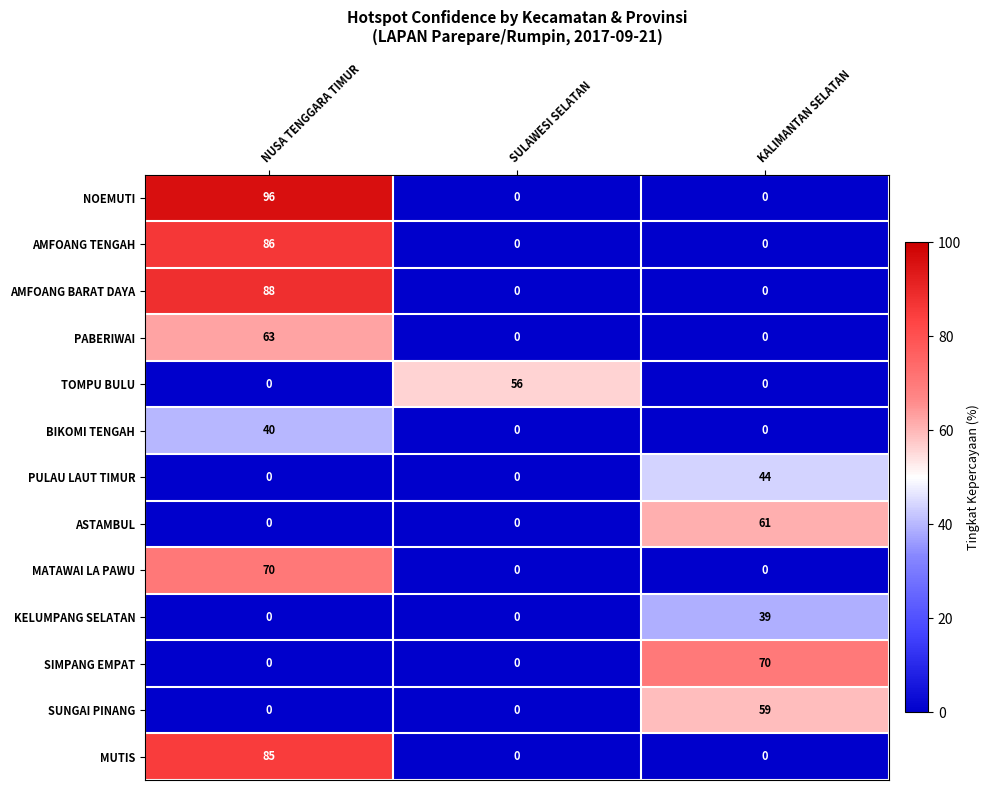

At which label does MUTIS reach its peak?

NUSA TENGGARA TIMUR